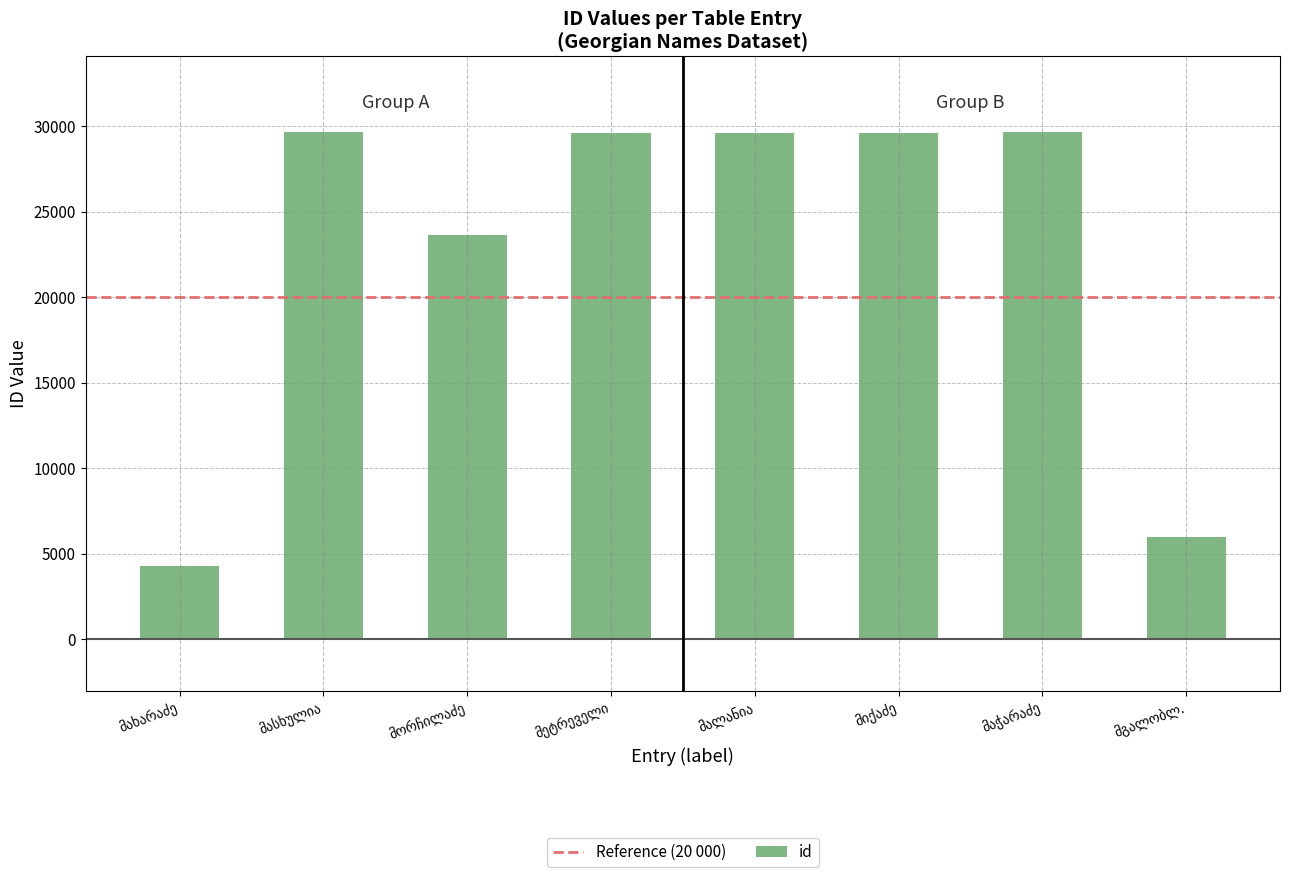

What is the difference between the maximum and minimum values?

25359